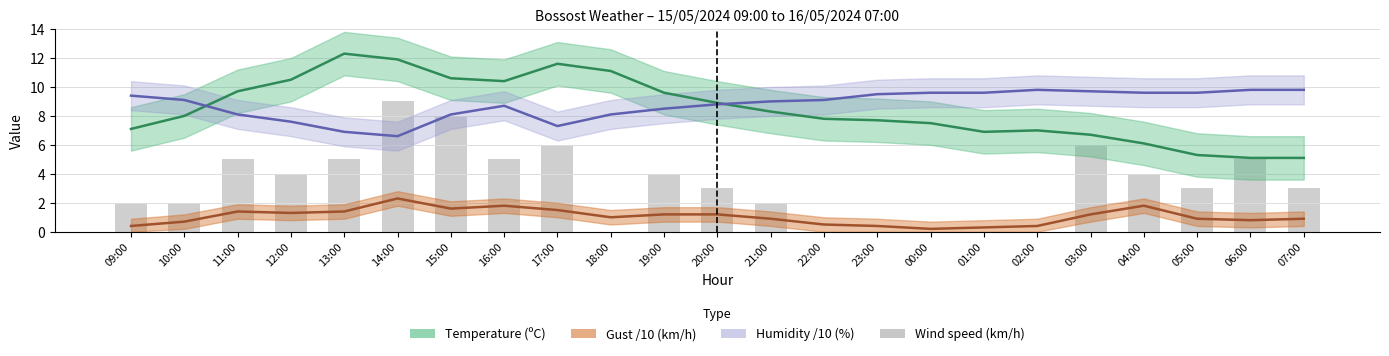

Reading right to left, transcribe all the data shown in this chart.

3	5	3	4	6	0	0	0	0	0	2	3	4	0	6	5	8	9	5	4	5	2	2